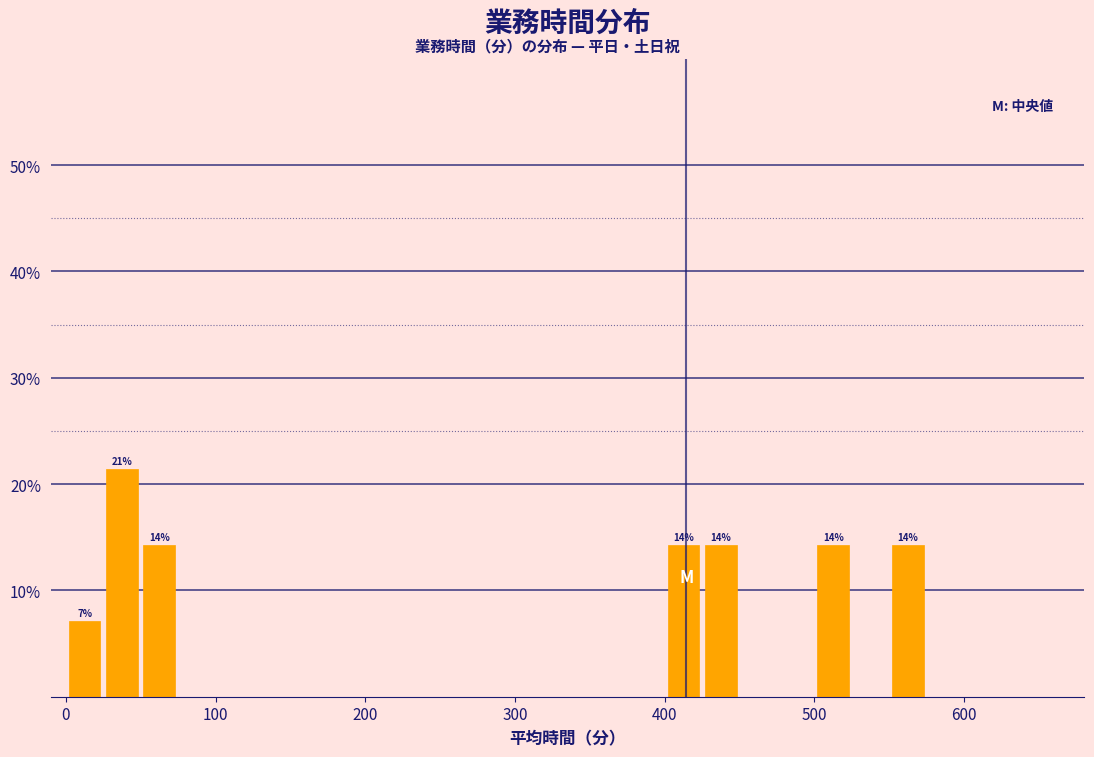

Around what value on the x-axis is the tallest bar? Give the approximate position of its centre, as read against the axis.

40